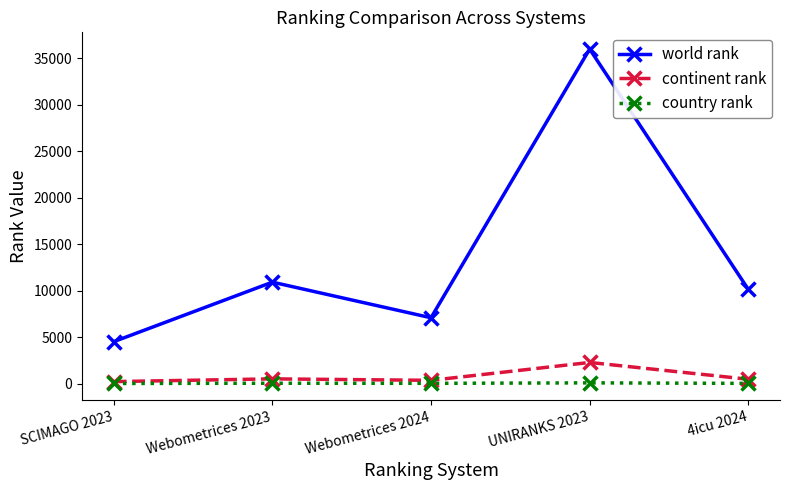

What is the approximate value of world rank at Webometrices 2024?

7098